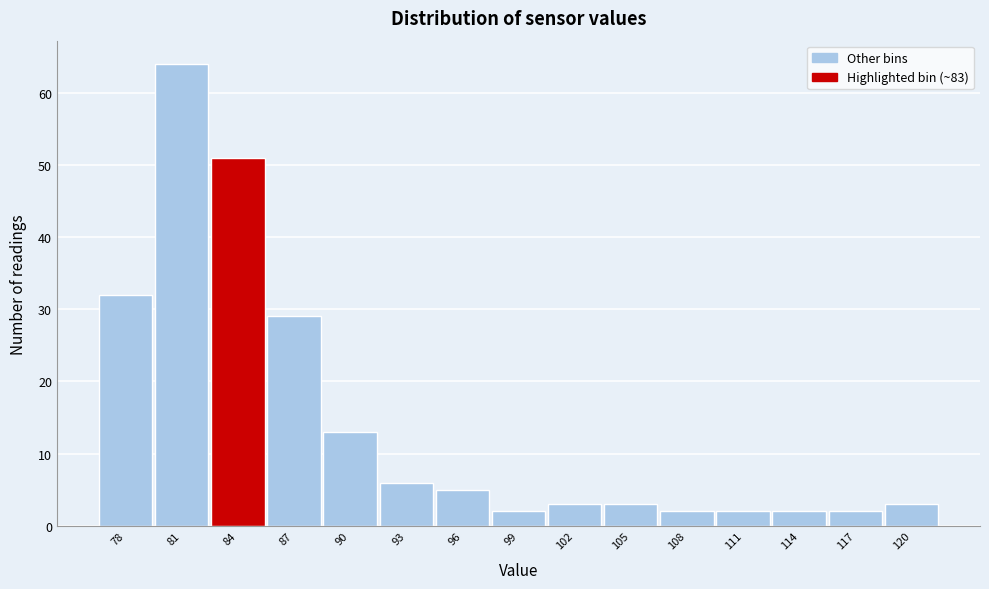

What is the height of the bar covering 100.5 to 103.5 on the x-axis? The values are not printed on the chart, so give them approximately, as read against the axis.

3